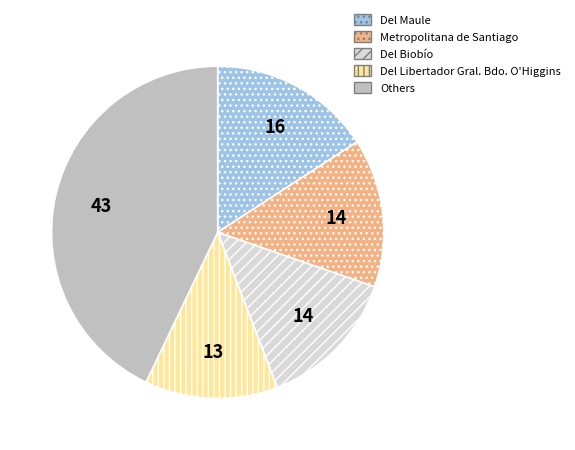

Does any single category account for the majority?

No